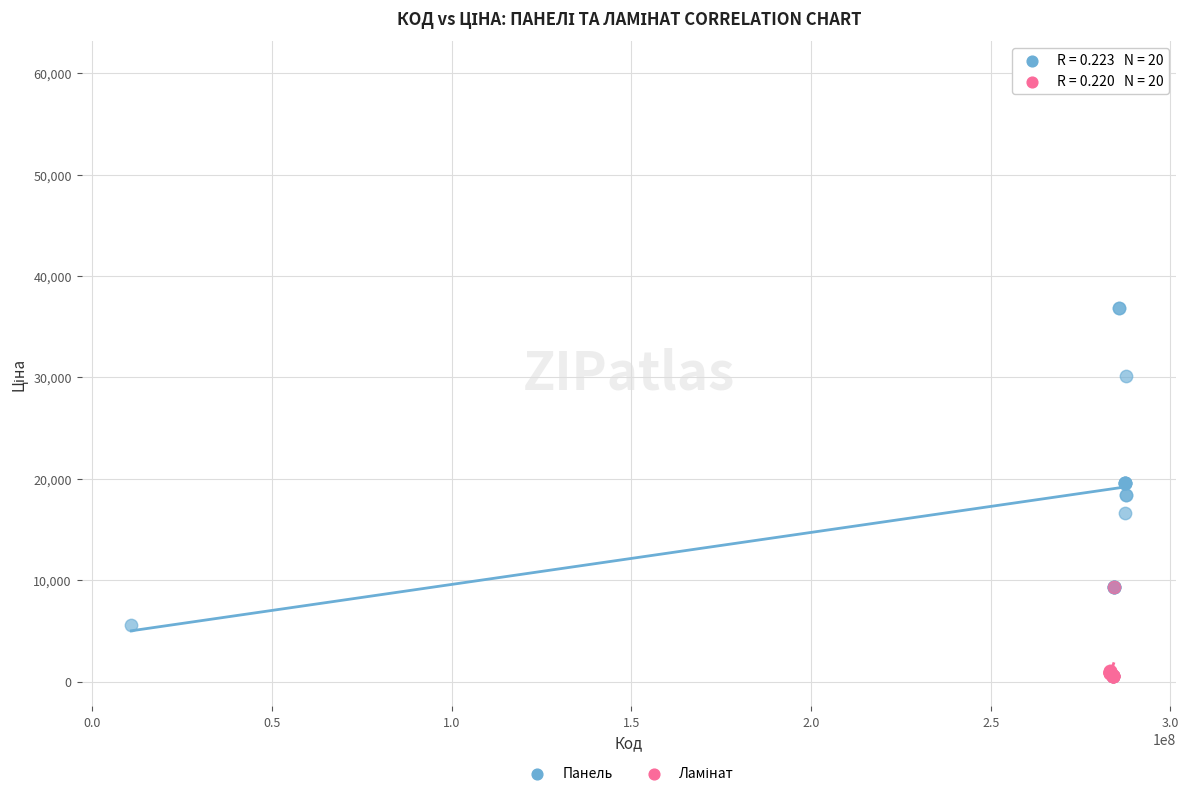

Which series has the widest spread of Y values?

Панель